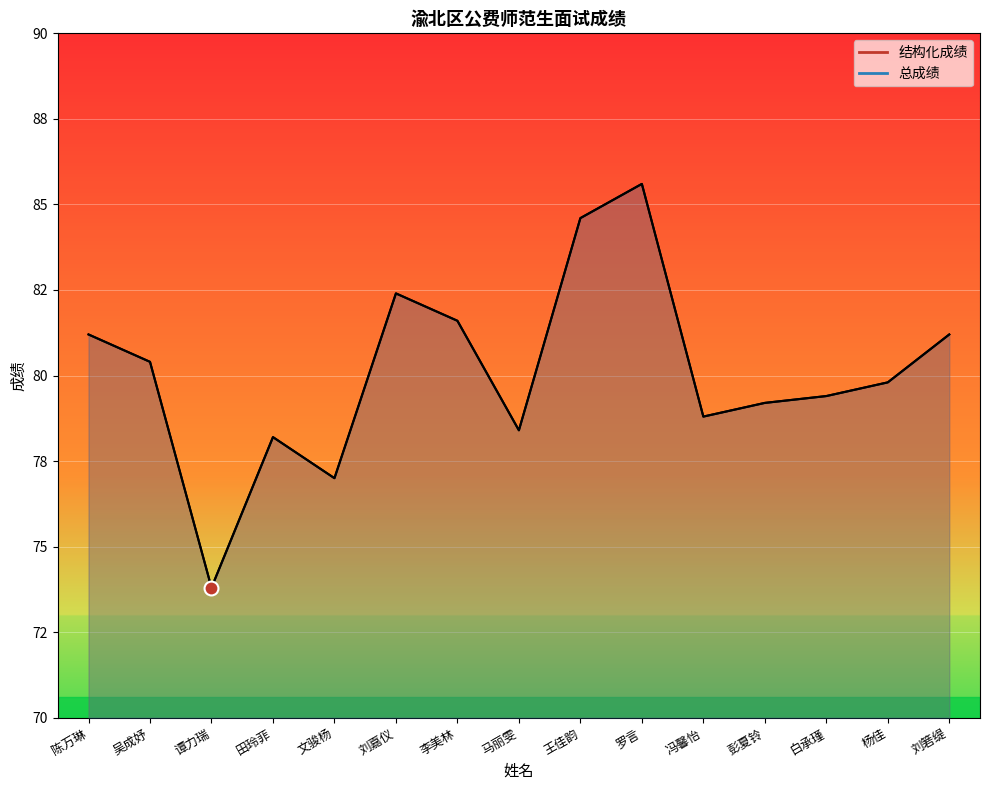

True or false: 总成绩 and 结构化成绩 cross at least once.

False